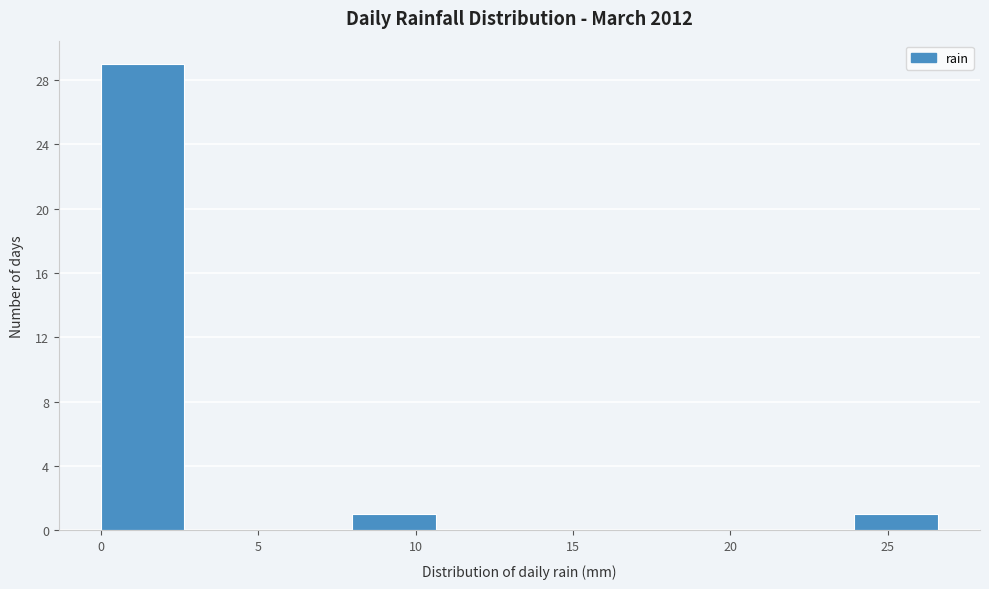

Reading left to right, list every bar in this chart as the range it spans on the x-axis followed by its height. Neither the bar edges nor the heights are printed on the chart, so give them approximately, as read against the axes.

0.0 to 2.5: 29
2.5 to 5.5: 0
5.5 to 8.0: 0
8.0 to 10.5: 1
10.5 to 13.5: 0
13.5 to 16.0: 0
16.0 to 18.5: 0
18.5 to 21.5: 0
21.5 to 24.0: 0
24.0 to 26.5: 1